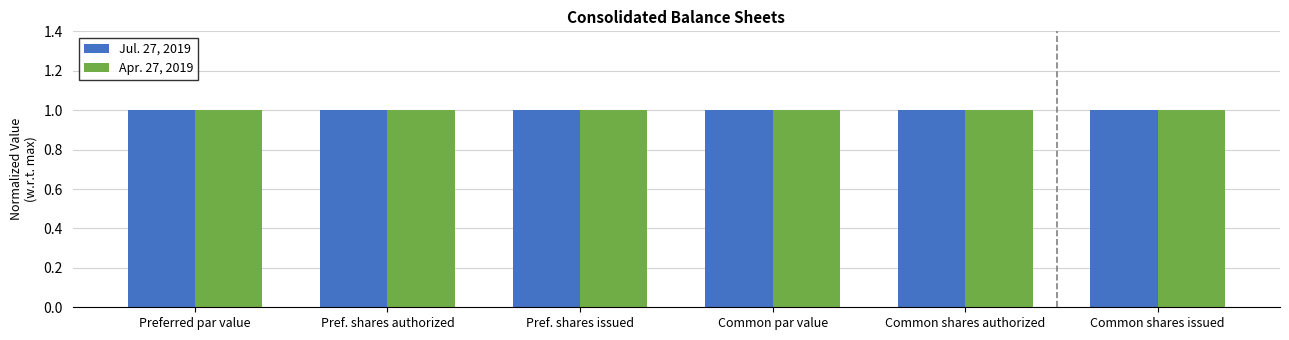

Reading left to right, transcribe all the data shown in this chart.

Jul. 27, 2019: Preferred par value=1.0	Pref. shares authorized=1.0	Pref. shares issued=1.0	Common par value=1.0	Common shares authorized=1.0	Common shares issued=1.0
Apr. 27, 2019: Preferred par value=1.0	Pref. shares authorized=1.0	Pref. shares issued=1.0	Common par value=1.0	Common shares authorized=1.0	Common shares issued=1.0